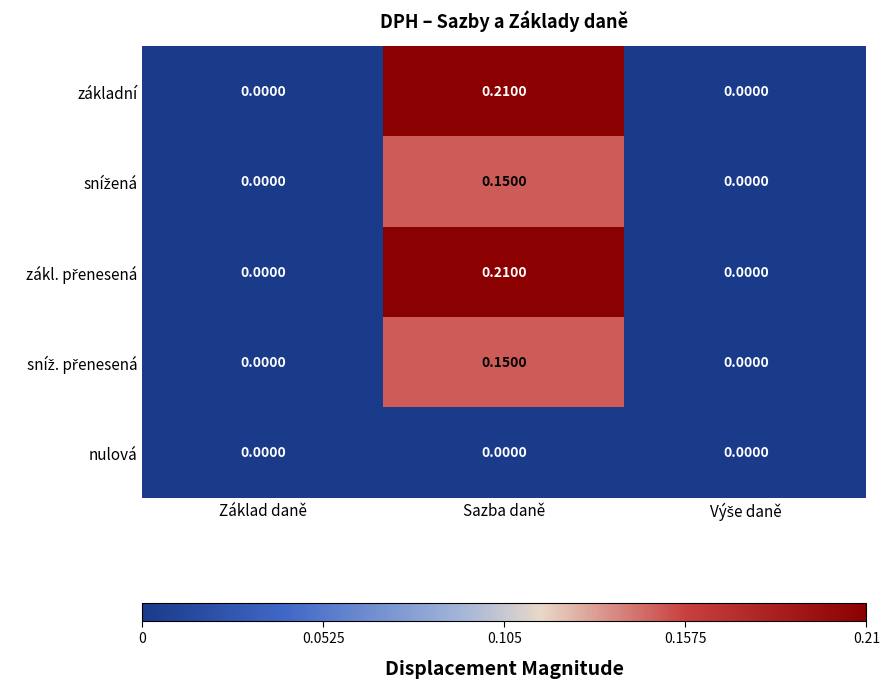

At which category is the sum across all series the highest?

Sazba daně